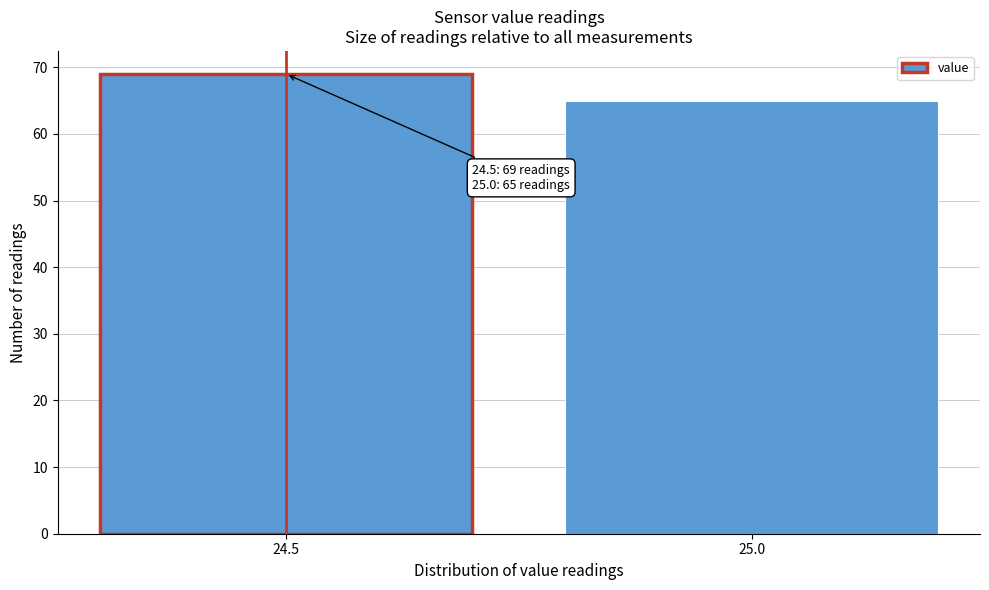

Reading right to left, list all the values displayed in this chart.

65	69